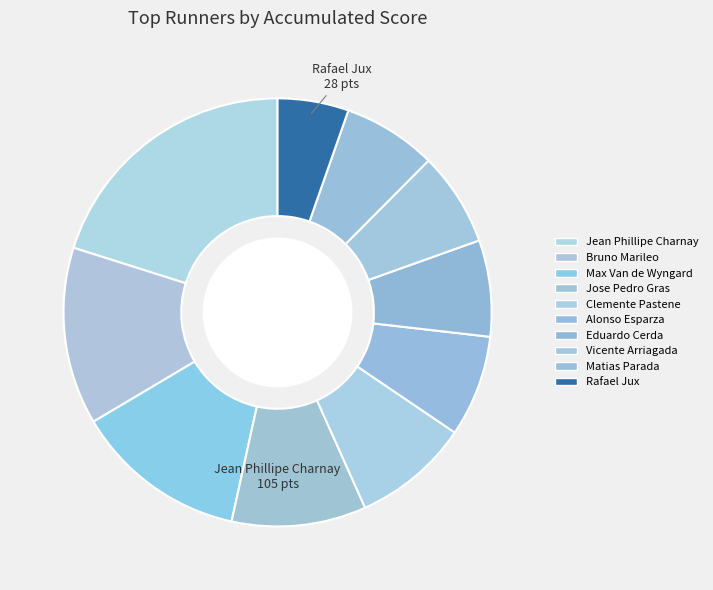

To the nearest percent, what is the difference between the largest and smallest slice percentages?

15%